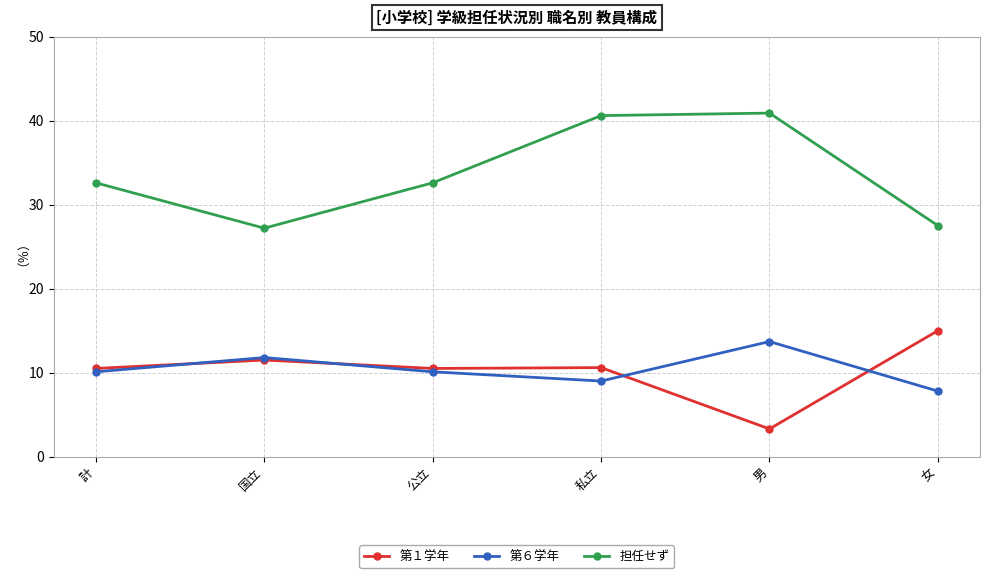

At which category is the sum across all series the highest?

私立